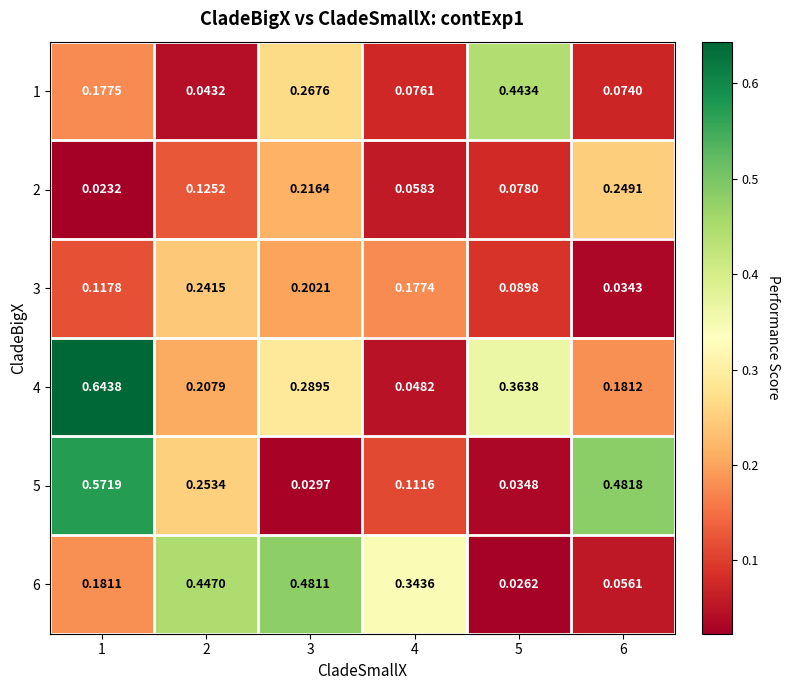

At which category does the chart reach its peak across all series?

1